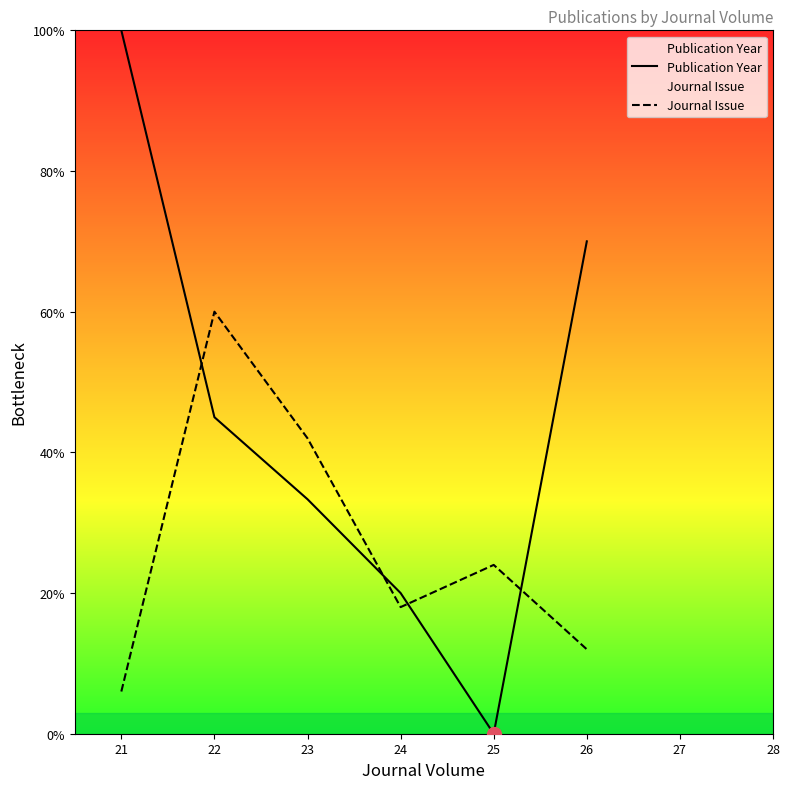

How many Publication Year values are between 20 and 70?

4